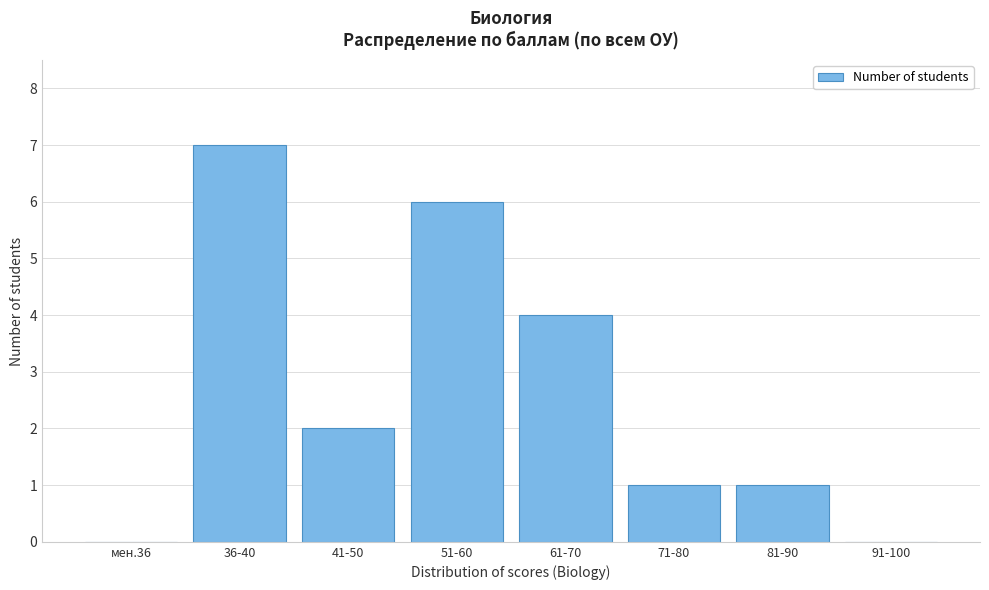

Reading left to right, extract all data points from this chart.

мен.36=0	36-40=7	41-50=2	51-60=6	61-70=4	71-80=1	81-90=1	91-100=0